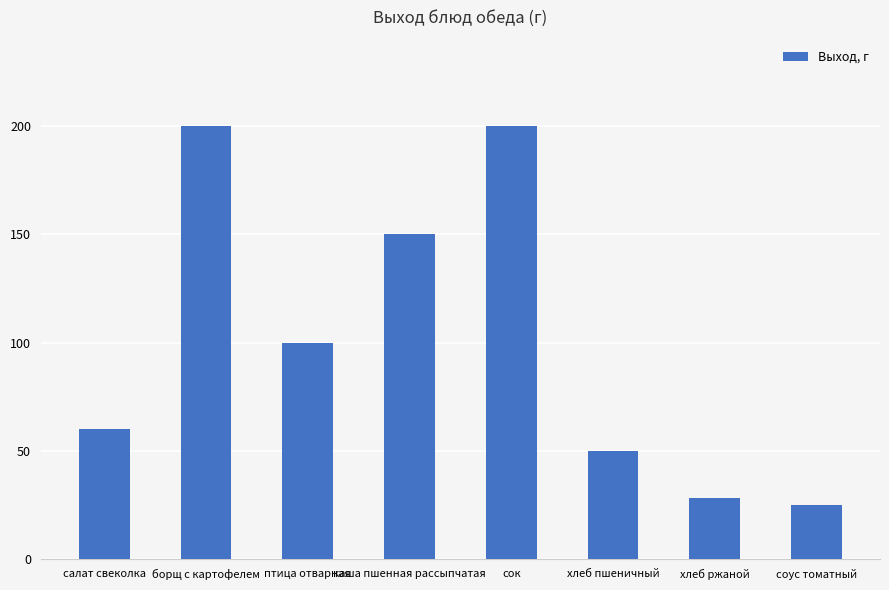

What is the label of the 5th bar from the left?

сок